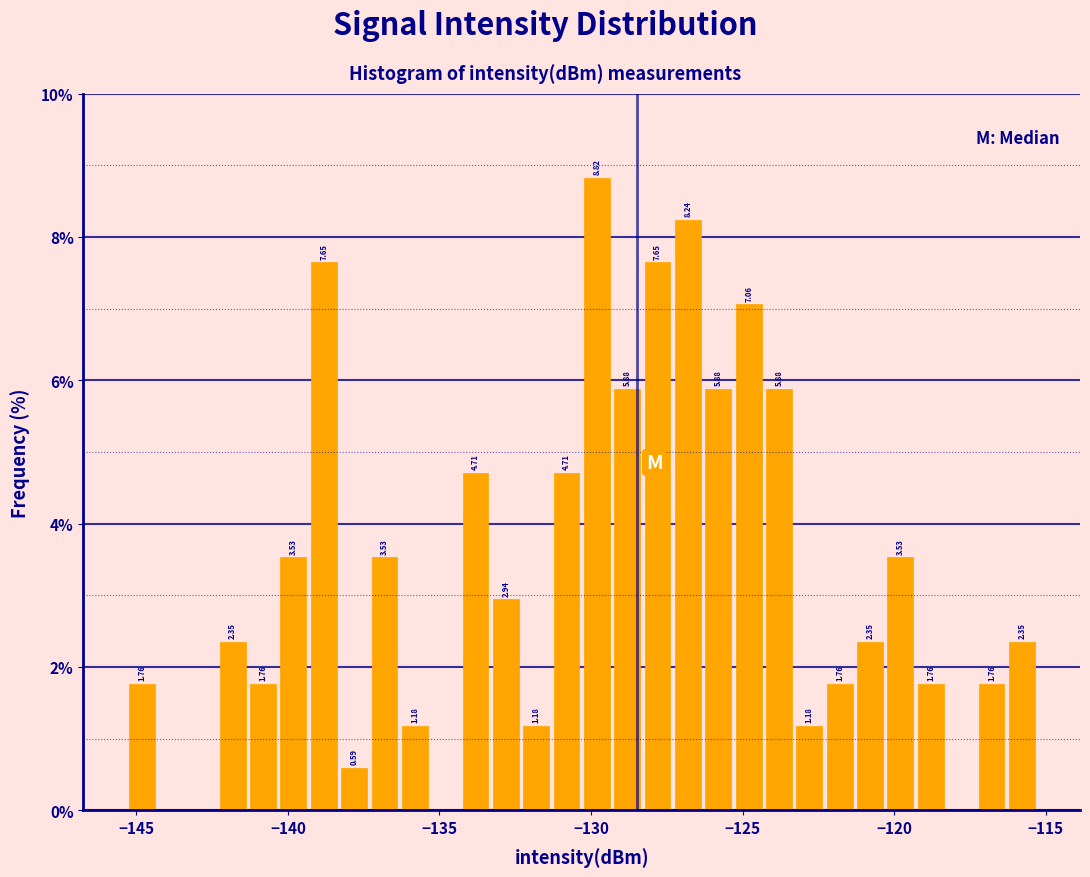

Read against the x-axis, roughly where is the centre of the tallest bar?

-130.0